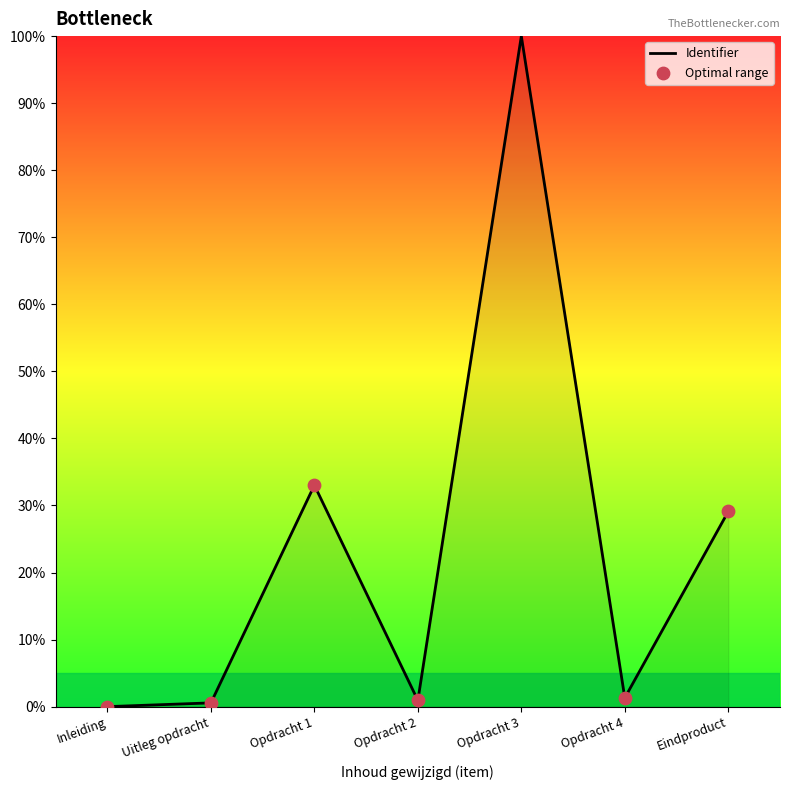

What is the change in value from Inleiding to Eindproduct?

+29.1